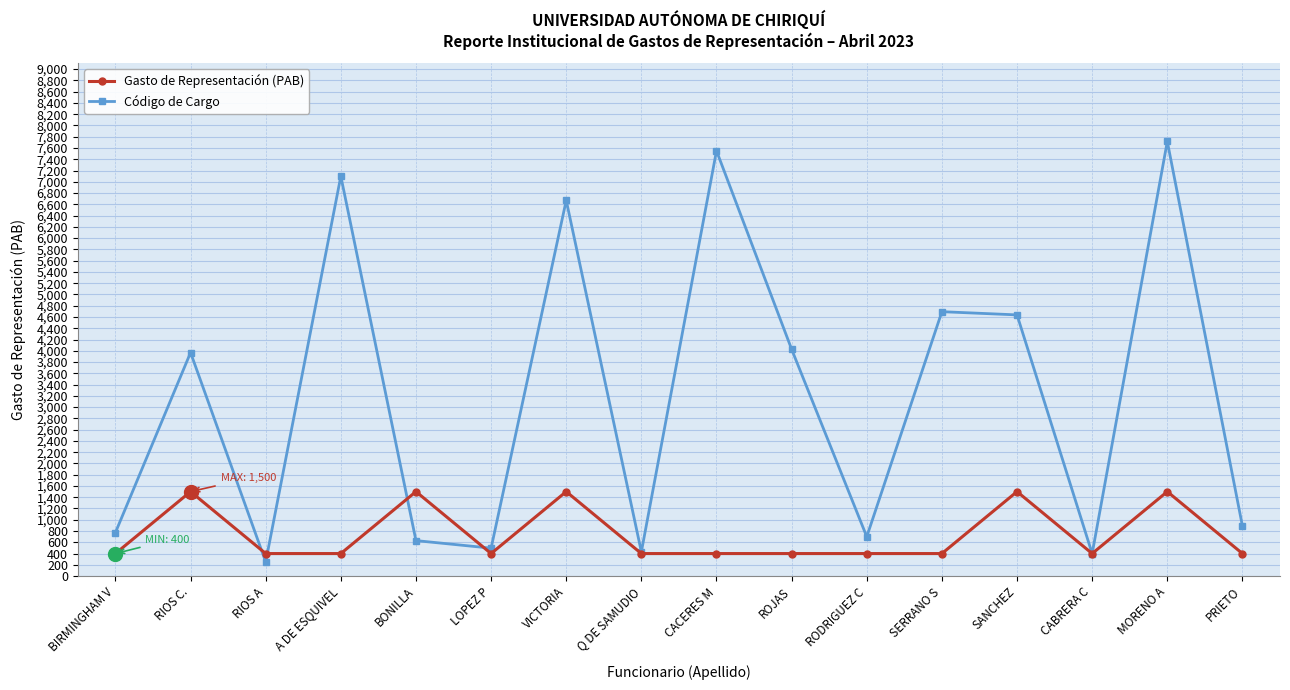

What is the spread (max minus min) of values at RODRIGUEZ C?

299